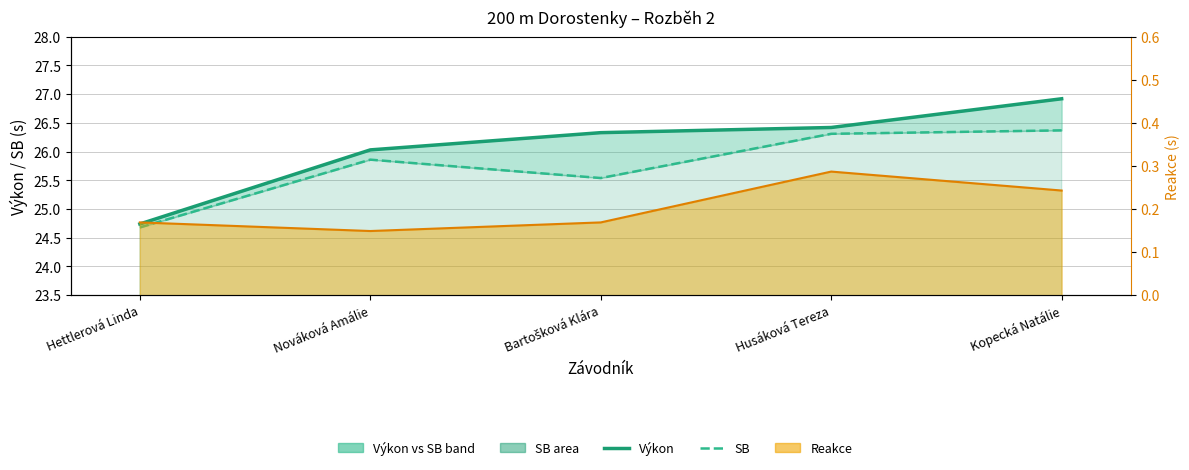

Reading left to right, list all the values displayed in this chart.

Výkon: 24.7	26.0	26.3	26.4	26.9
SB: 24.7	25.9	25.5	26.3	26.4
Reakce (line): 0.2	0.1	0.2	0.3	0.2